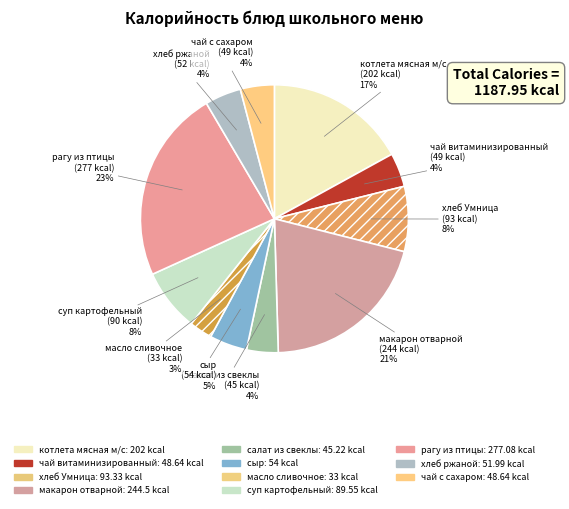

To the nearest percent, what is the average slice percentage?

9%